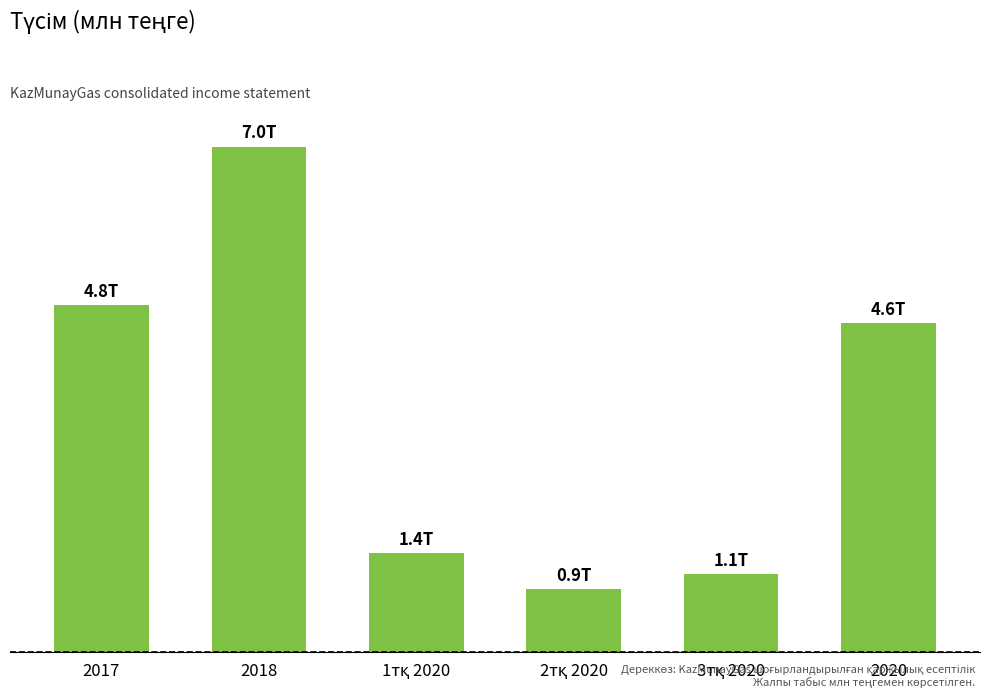

What is the change in value from 1тқ 2020 to 2020?

+3179923